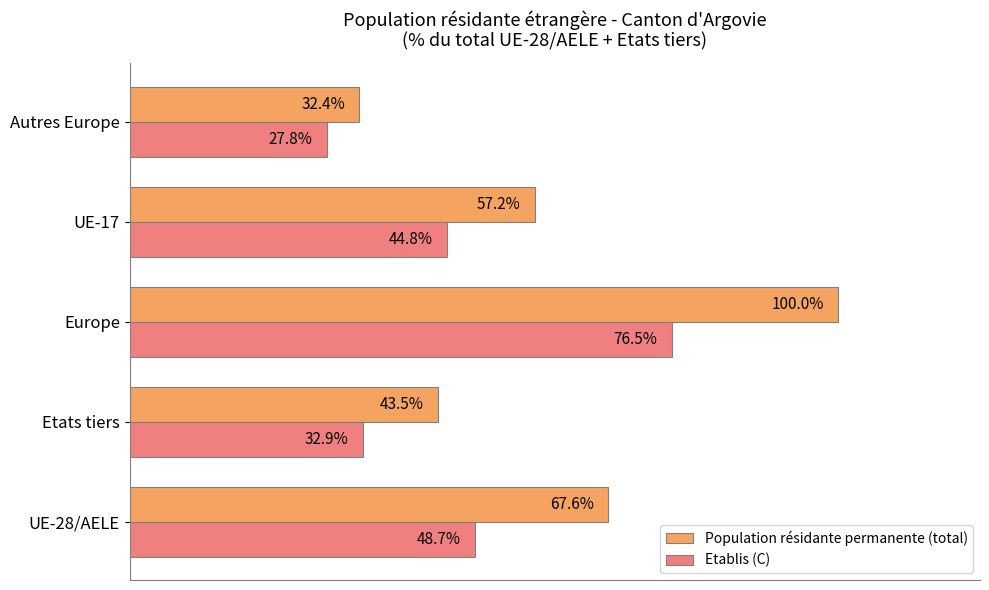

Is the value of Etablis (C) at Europe greater than the value of Population résidante permanente (total) at Etats tiers?

Yes